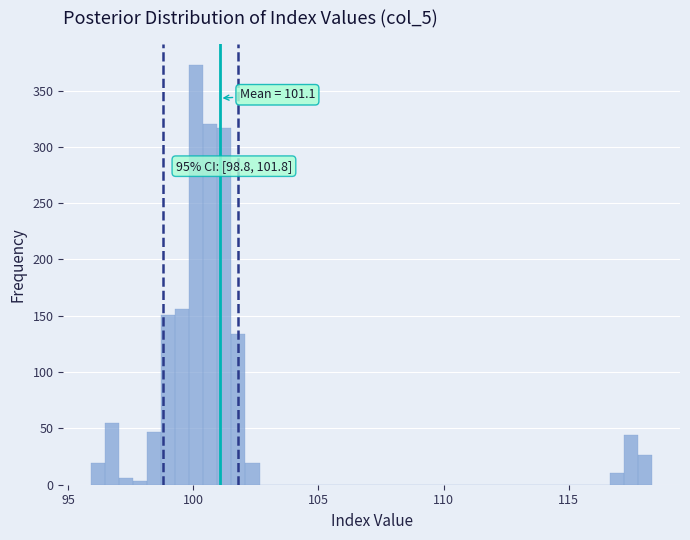

Around what value on the x-axis is the tallest bar? Give the approximate position of its centre, as read against the axis.

100.0